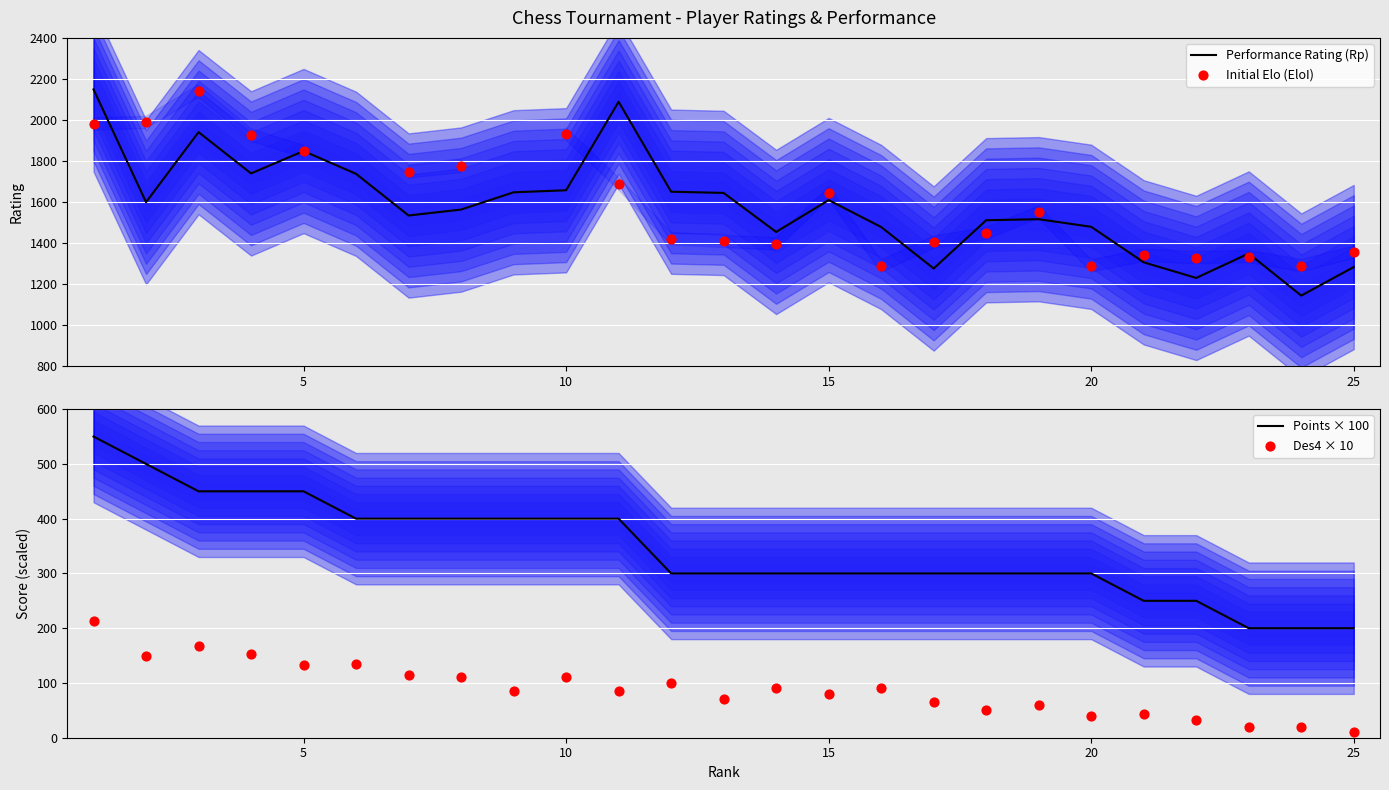

What are all the series names shown in the legend?

Performance Rating (Rp), Initial Elo (EloI), Points × 100, Des4 × 10